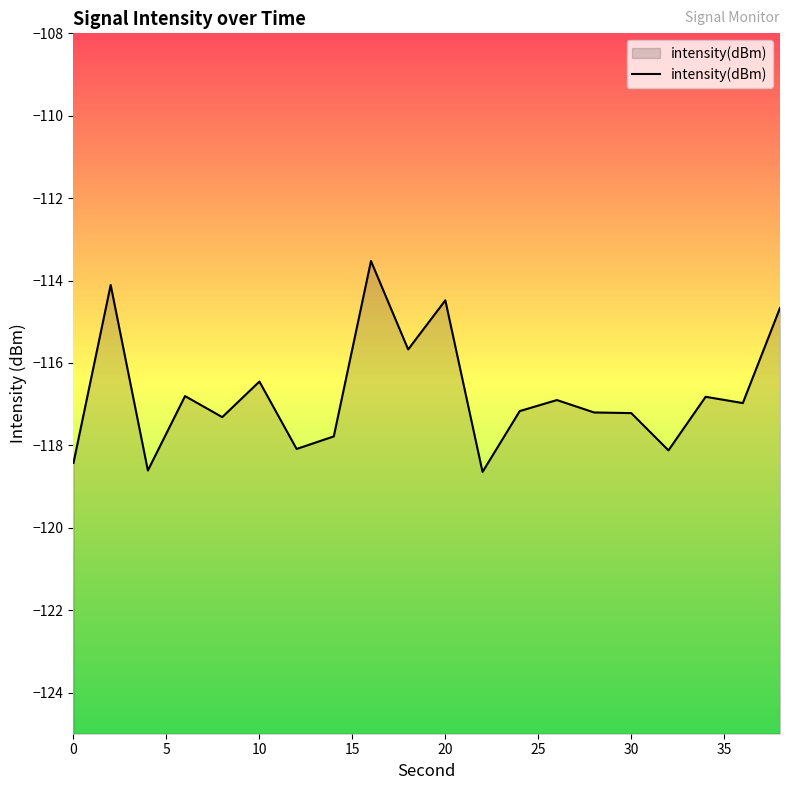

How many values exceed -116?

5